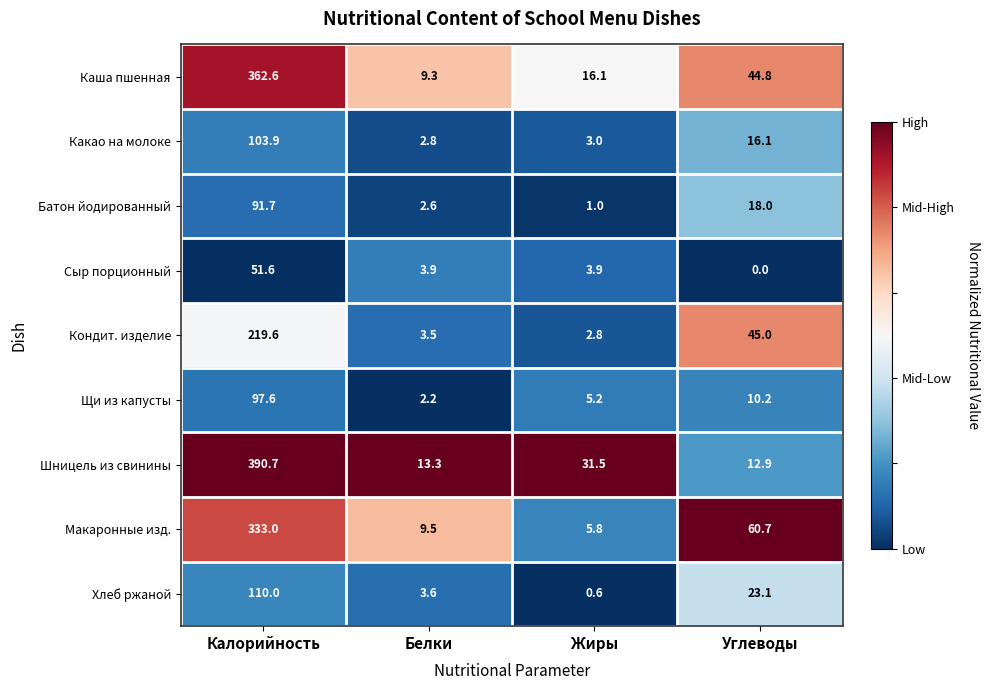

What is the maximum value shown in the chart?

390.7